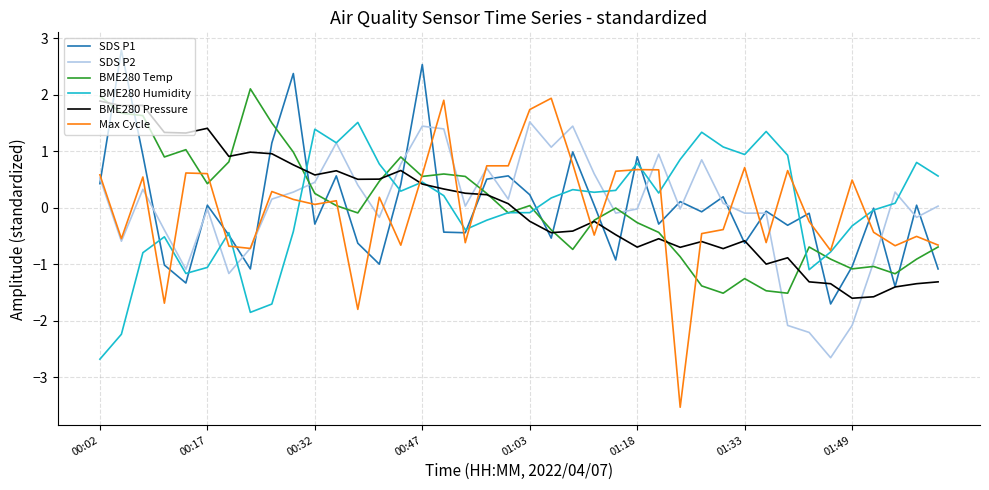

True or false: SDS P2 and BME280 Pressure cross at least once.

True